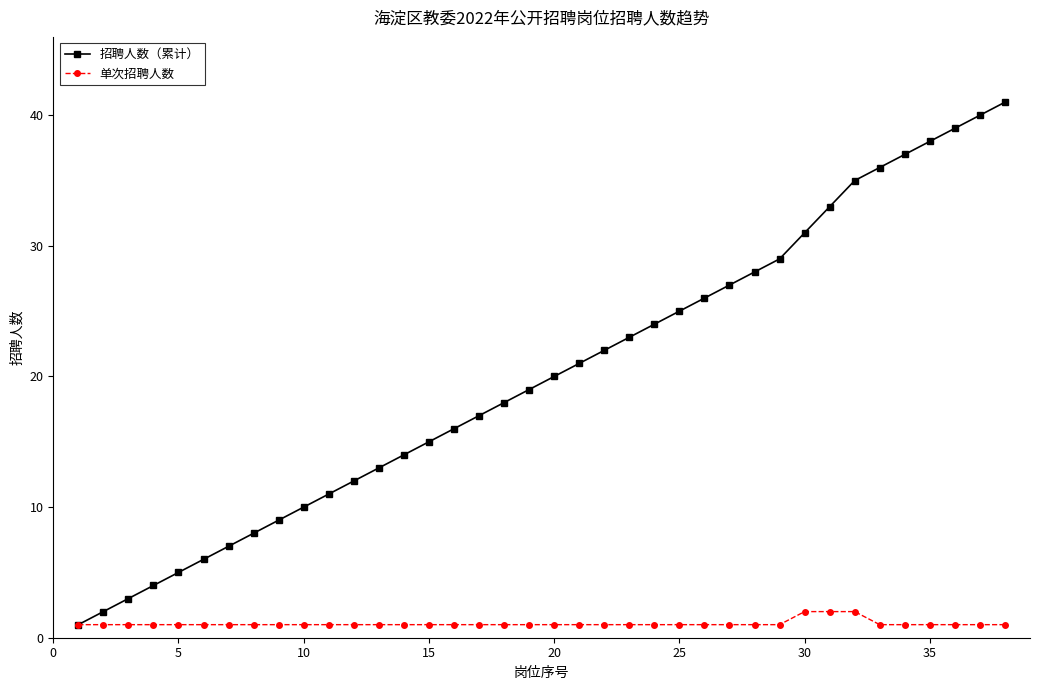

What are all the series names shown in the legend?

招聘人数（累计）, 单次招聘人数